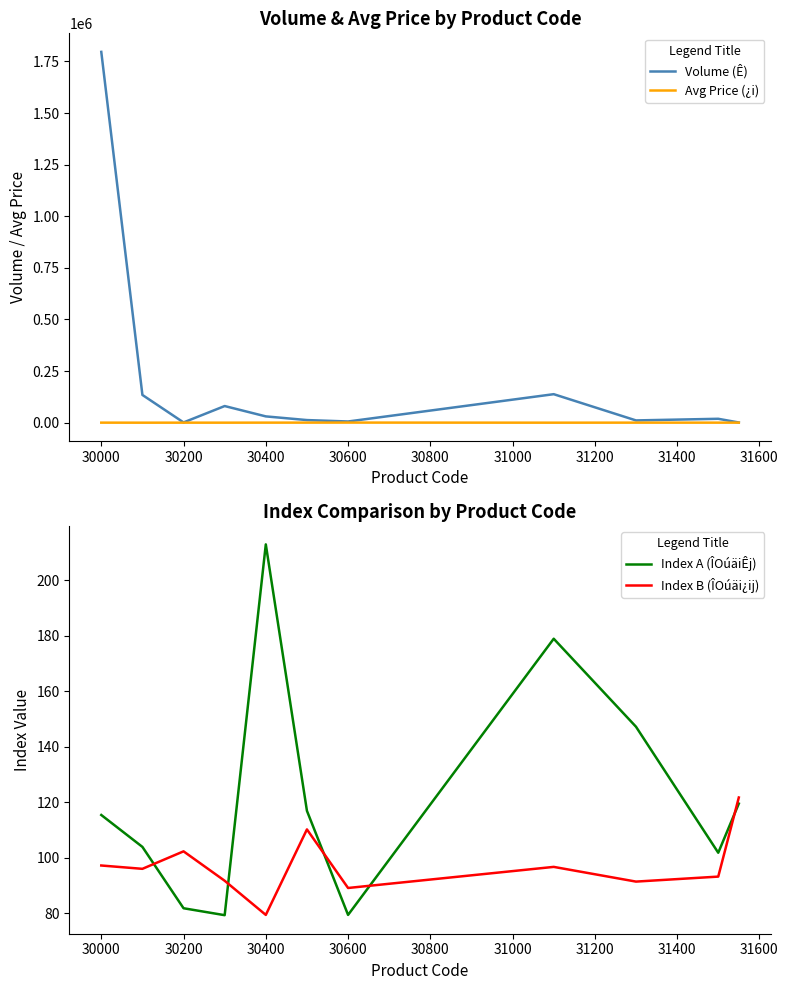

How many series are shown in this chart?

4